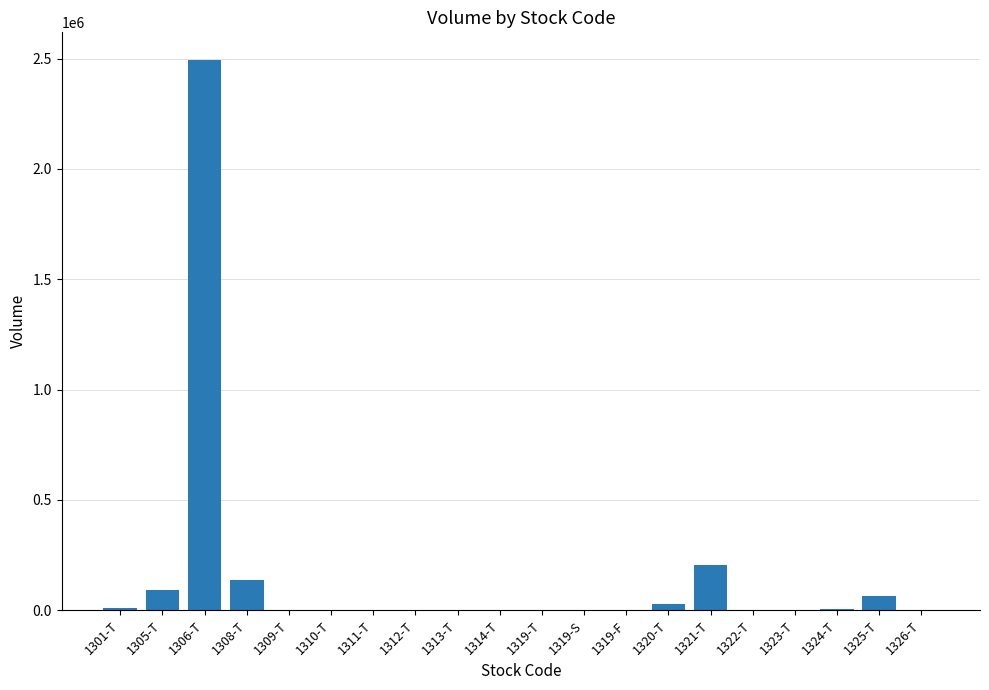

What is the sum of all values?

3036339